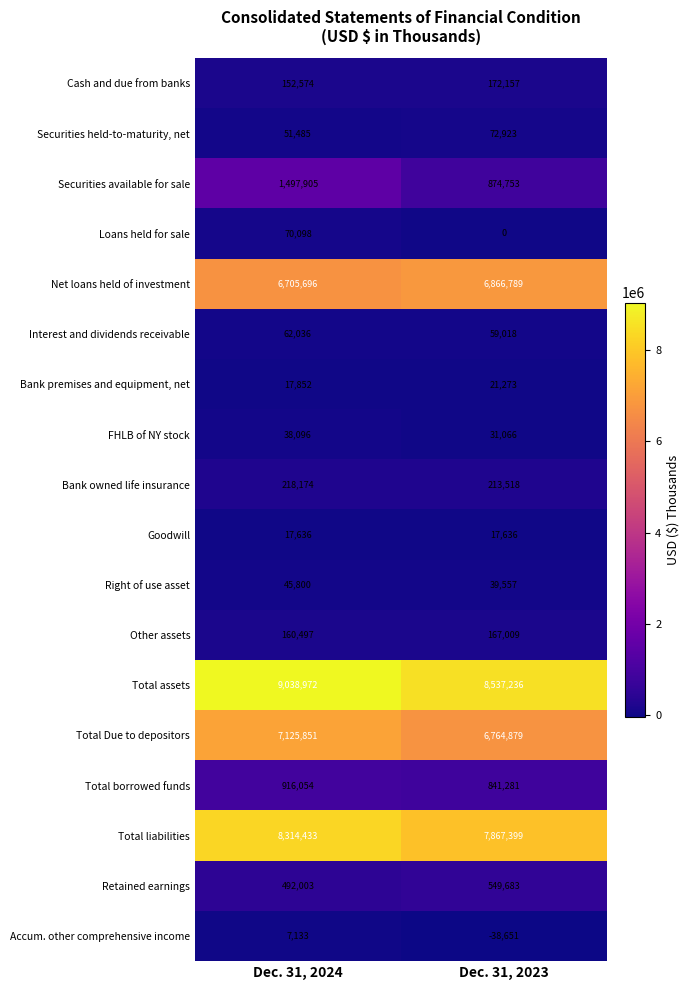

The value of Right of use asset at Dec. 31, 2024 is 12920. True or false?

False